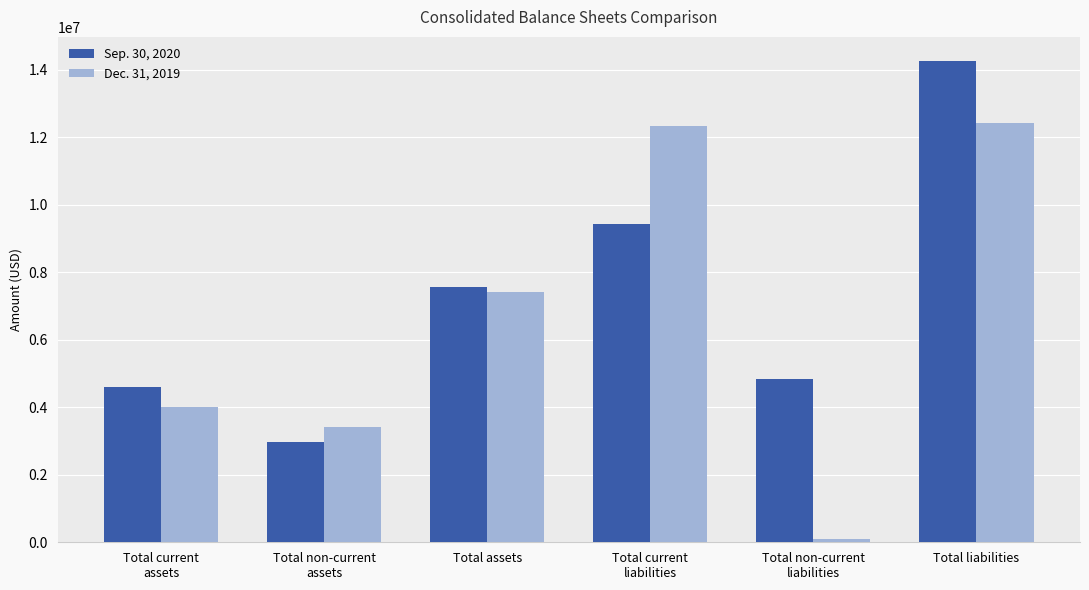

What position from the right is Total non-current
liabilities?

2